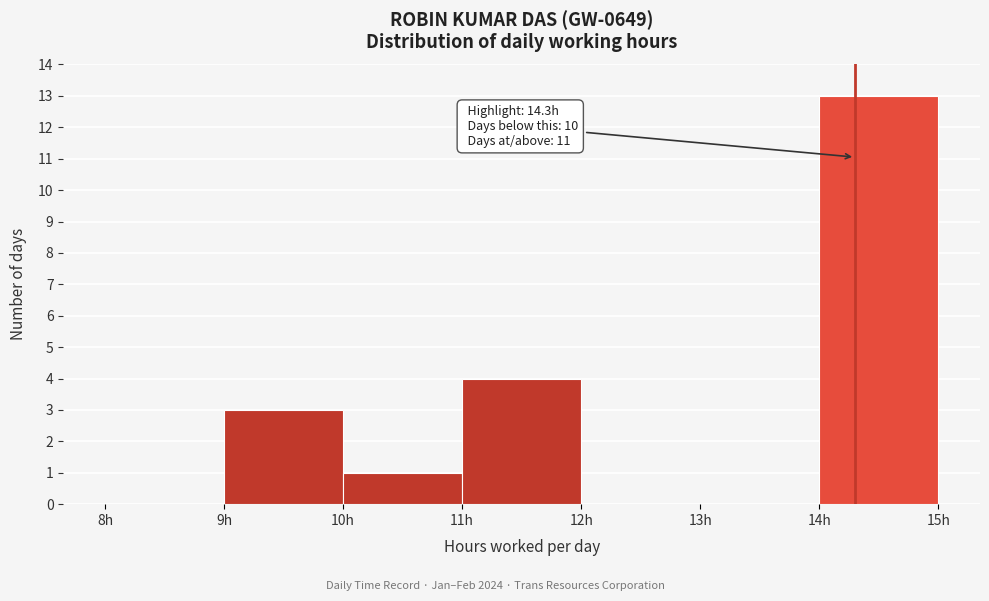

Which range on the x-axis has the tallest bar?

14 to 15